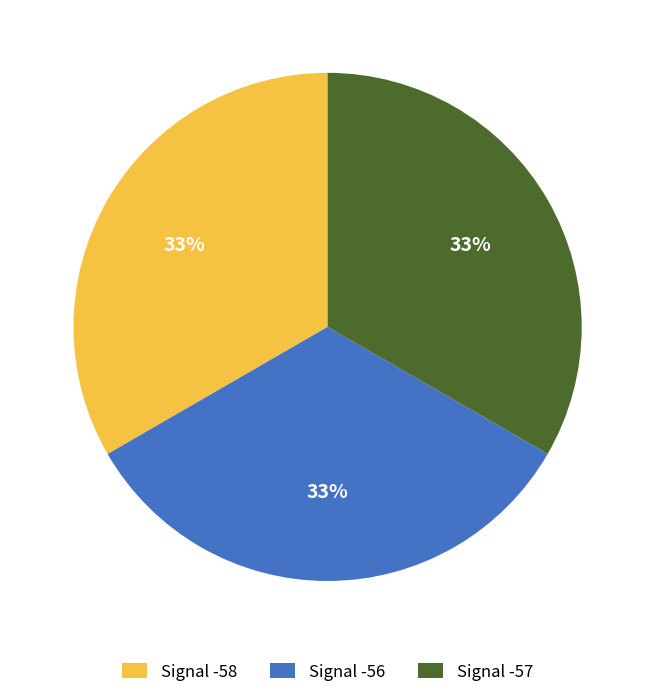

What is the ratio of the value at Signal -57 to the value at Signal -56?

1.0